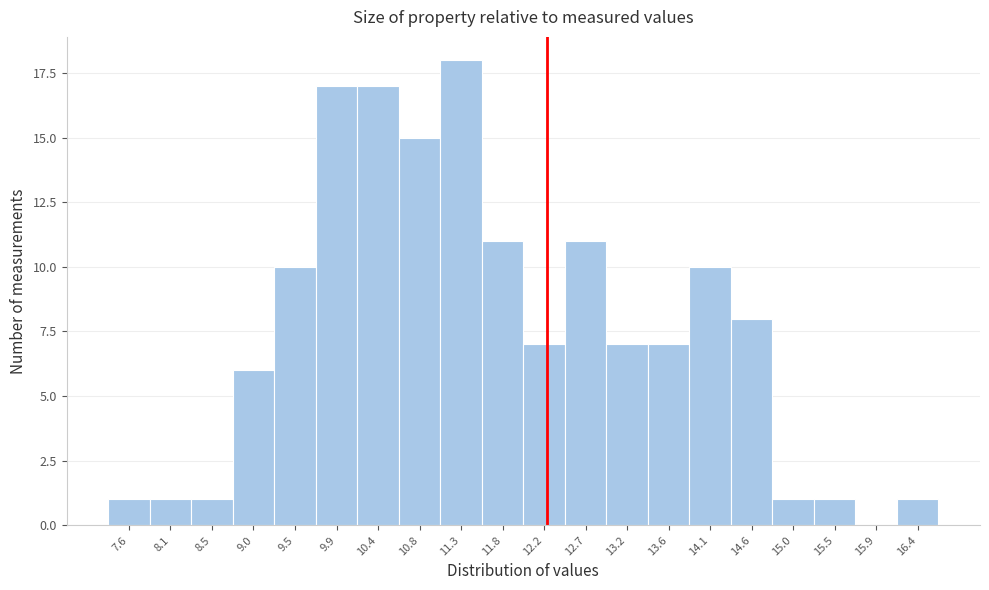

Reading left to right, what are all the values shown in this chart?

7.6=1	8.1=1	8.5=1	9.0=6	9.5=10	9.9=17	10.4=17	10.8=15	11.3=18	11.8=11	12.2=7	12.7=11	13.2=7	13.6=7	14.1=10	14.6=8	15.0=1	15.5=1	15.9=0	16.4=1